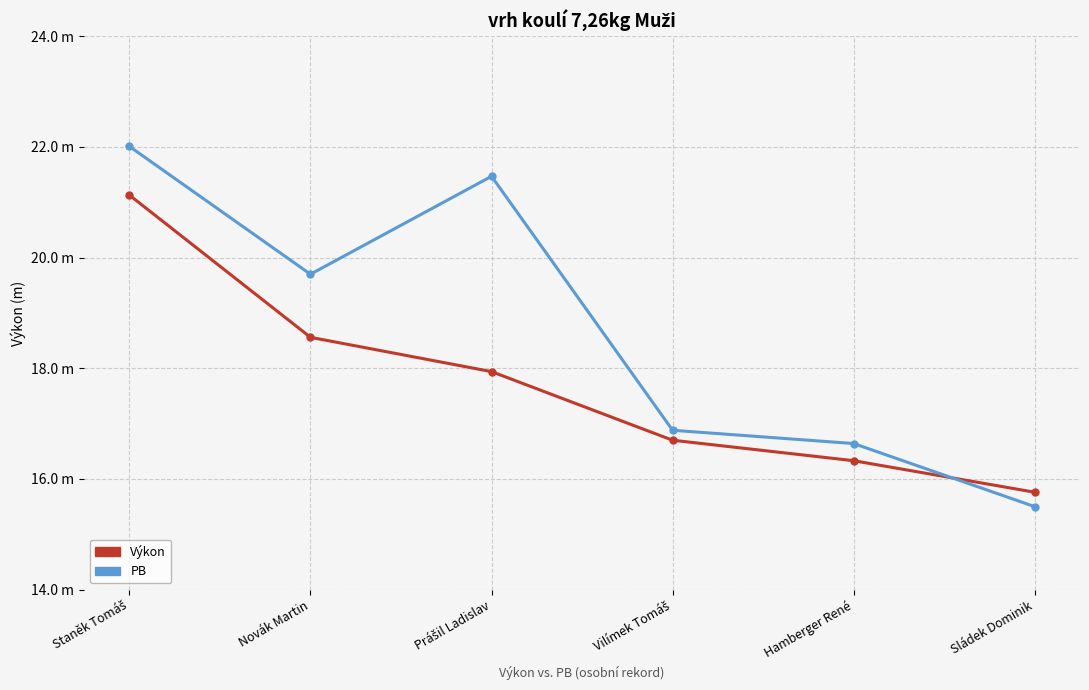

What is the label of the 1st point from the left?

Staněk Tomáš